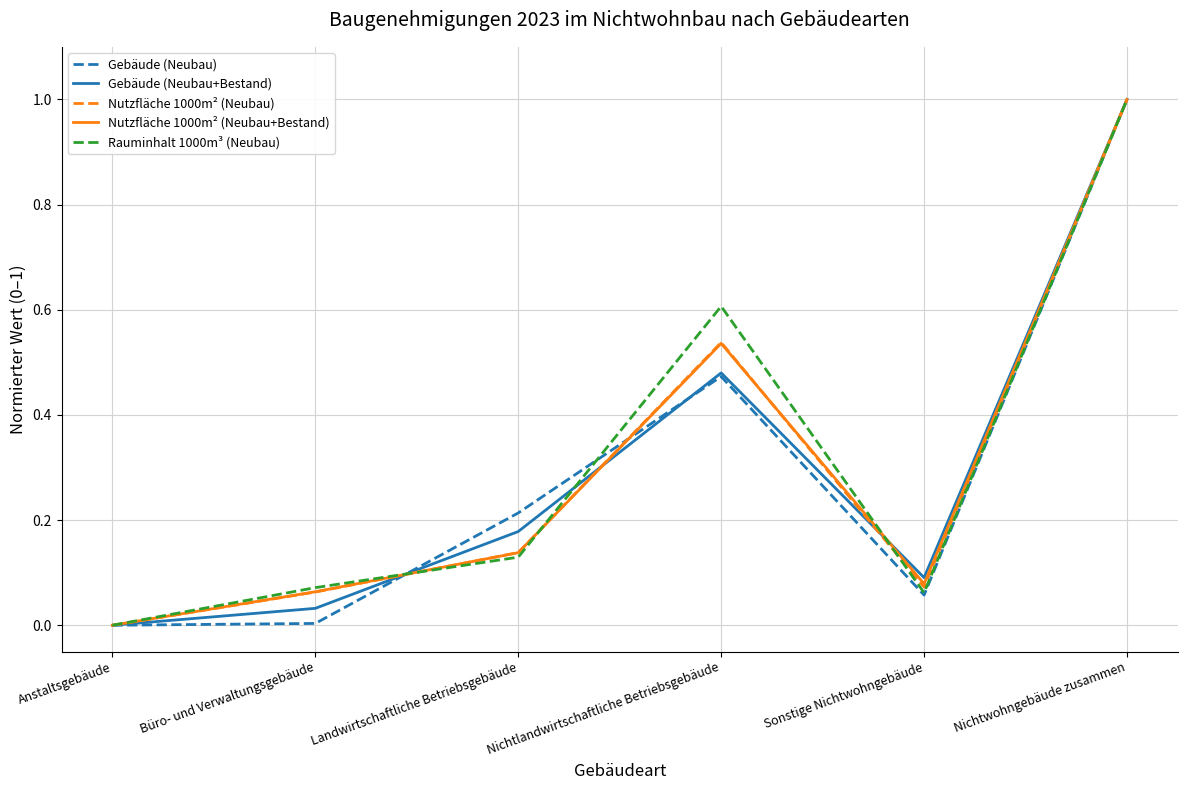

In Nutzfläche 1000m² (Neubau+Bestand), how many points are higher than both neighbors (excluding endpoints)?

1